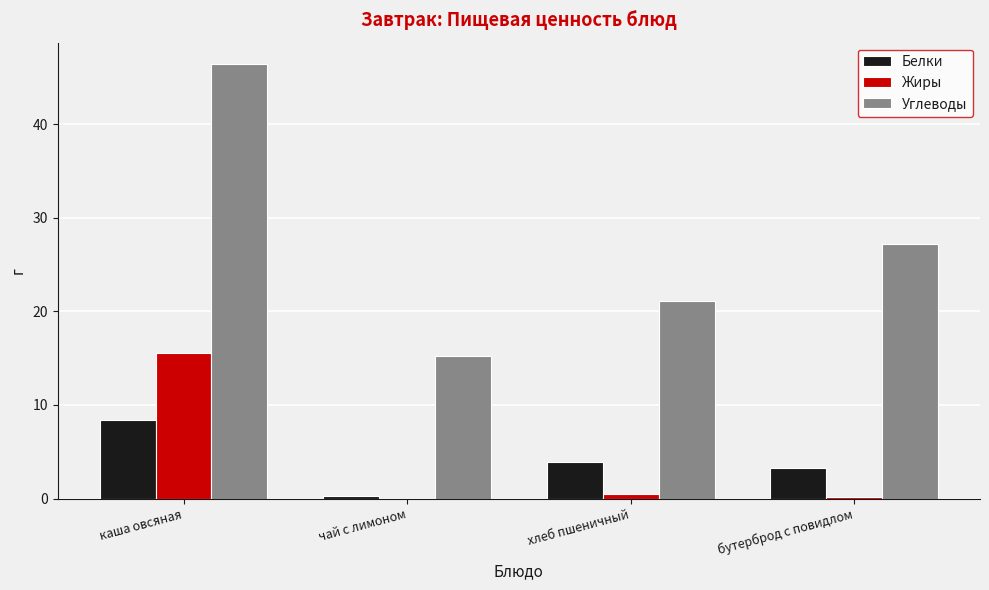

Which series has the largest total across all categories?

Углеводы